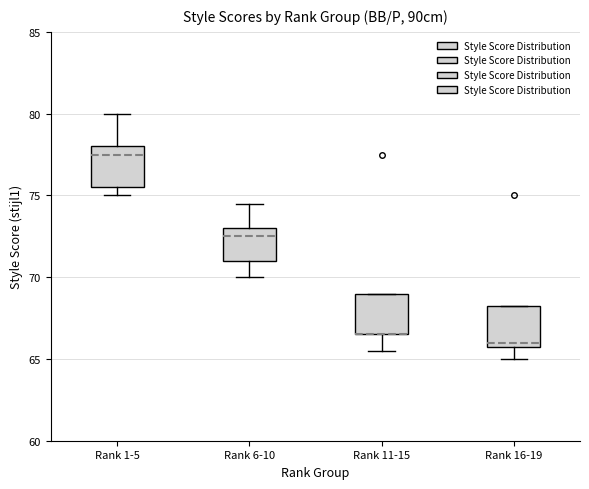

Where does the lower whisker of the box for Rank 16-19 end on the y-axis? The values are not printed on the chart, so give them approximately, as read against the axis.

65.0